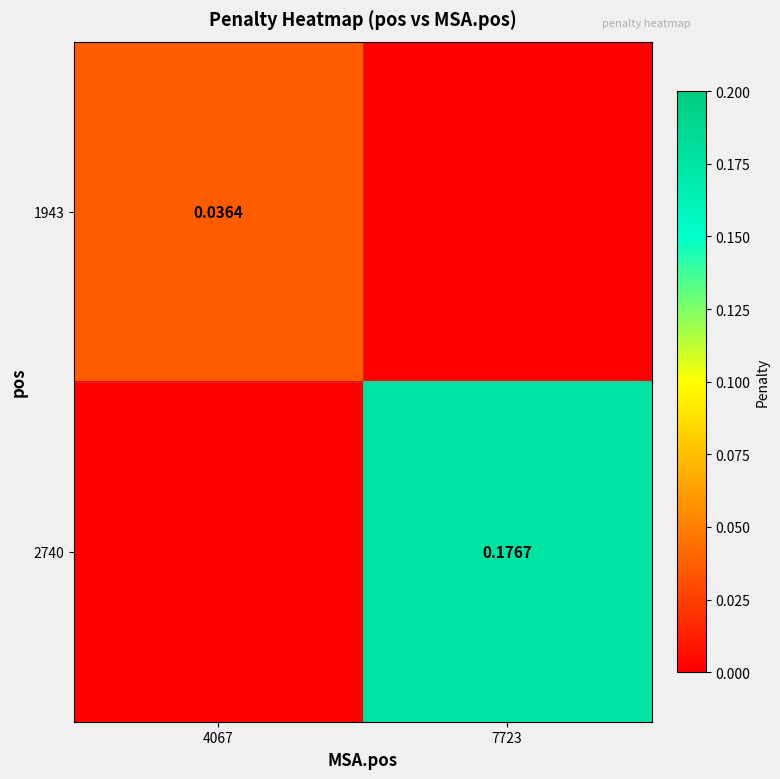

Which label corresponds to the smallest value in the chart?

7723